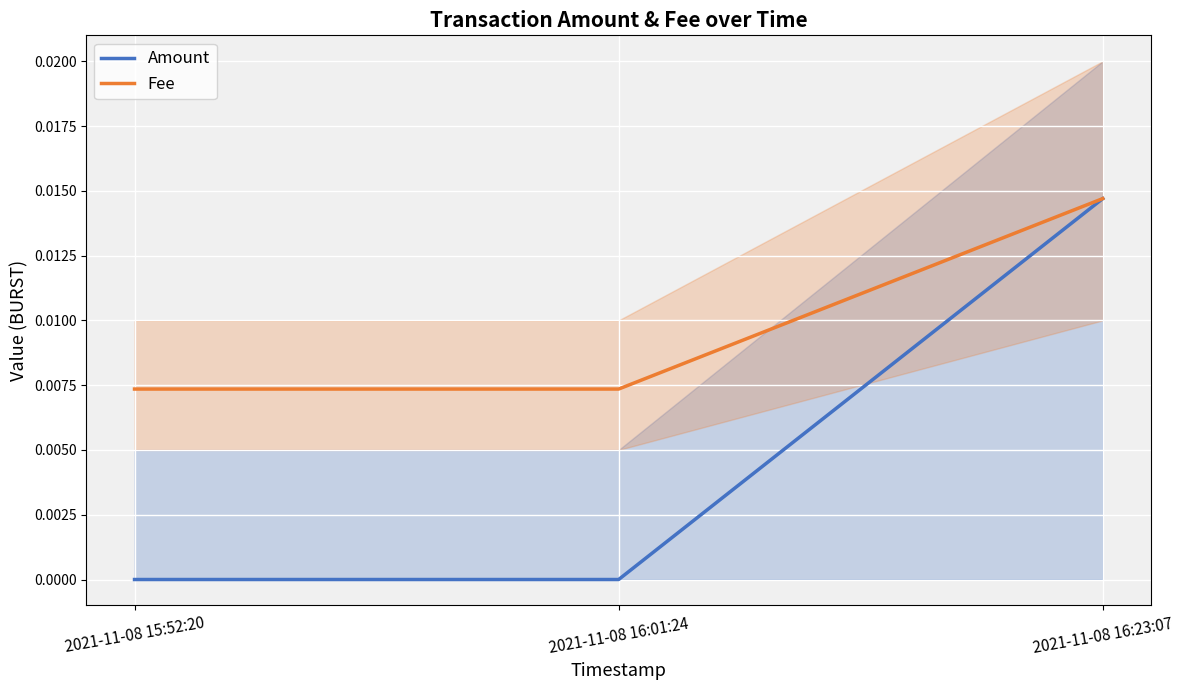

What are all the series names shown in the legend?

Amount, Fee